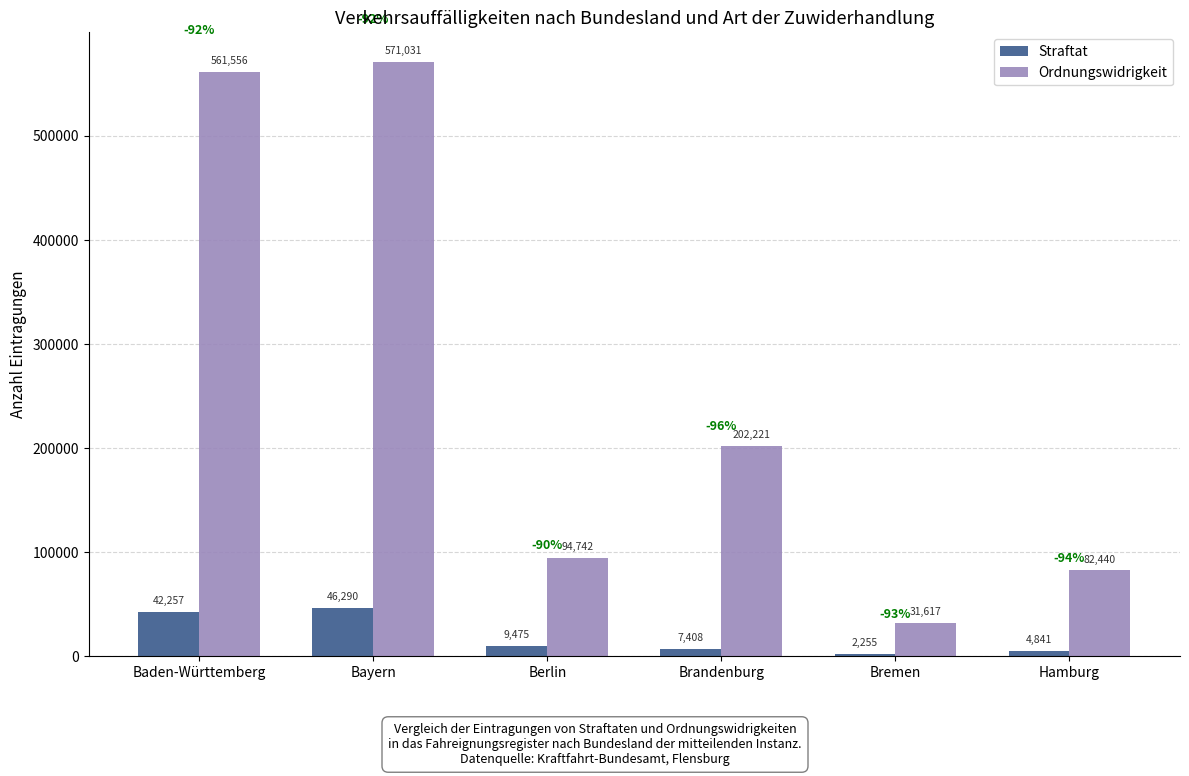

What is the total value across all series at Bayern?

617321